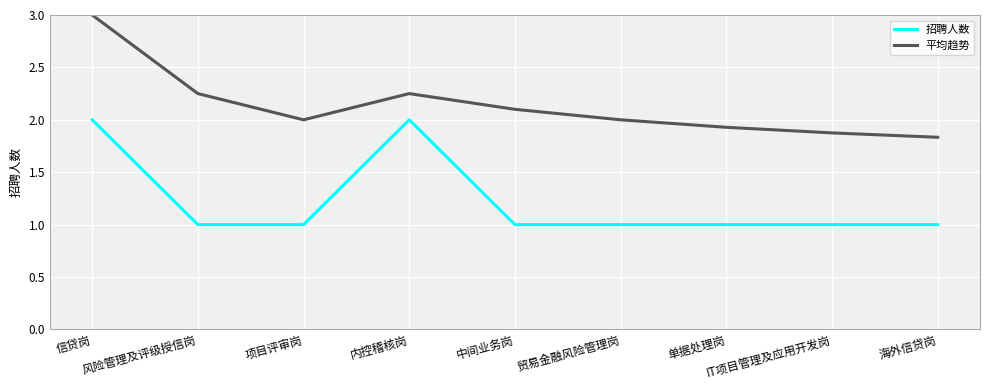

What is the maximum value for 平均趋势?

3.0